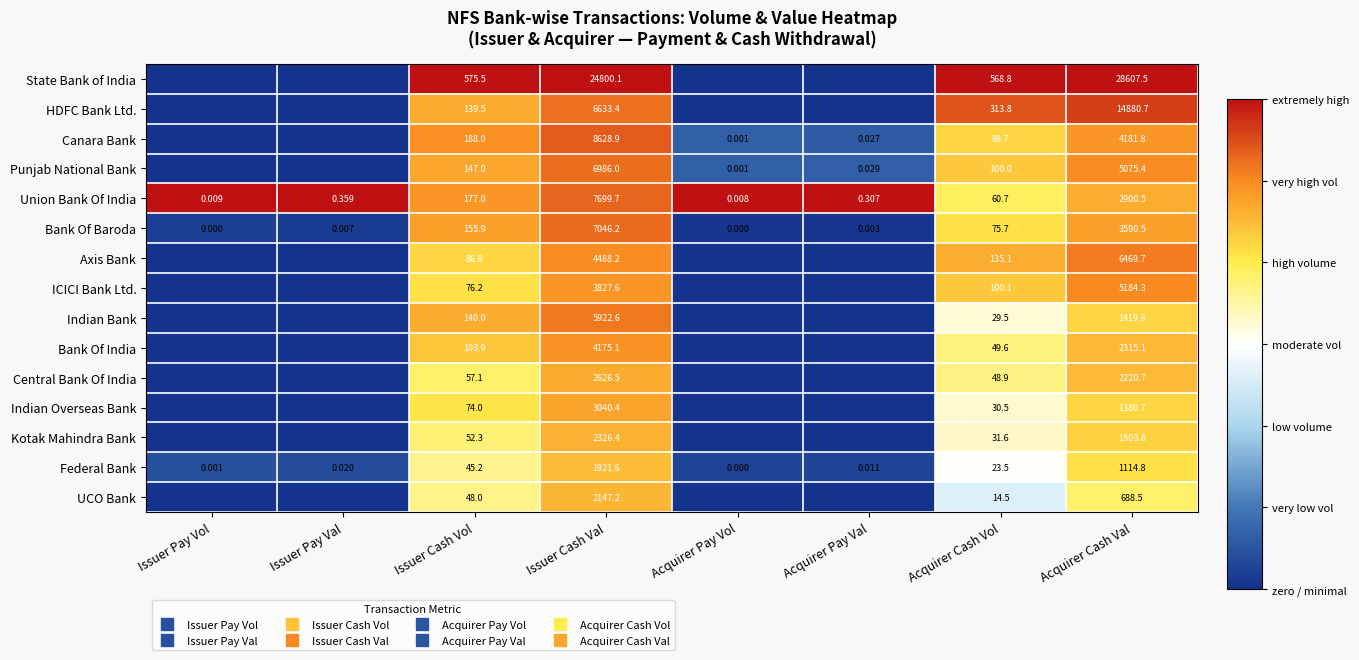

Which series changed the most between Acquirer Pay Val and Acquirer Cash Val?

State Bank of India